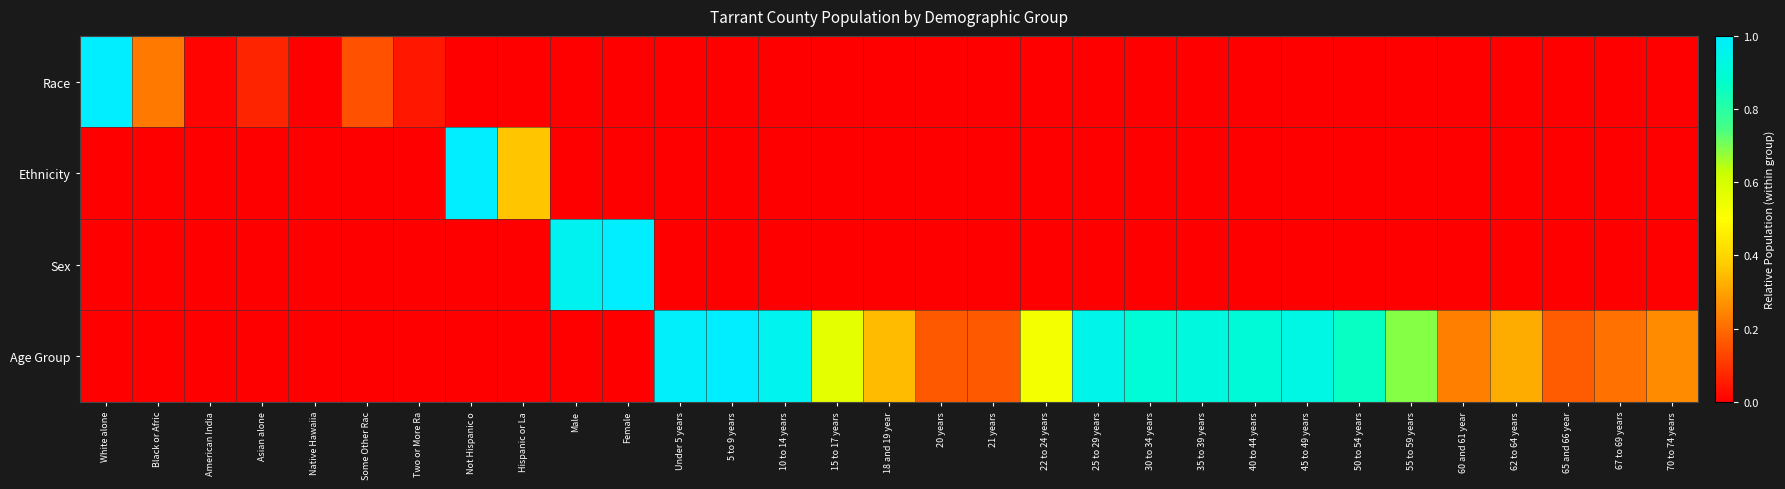

At which category is the sum across all series the highest?

White alone